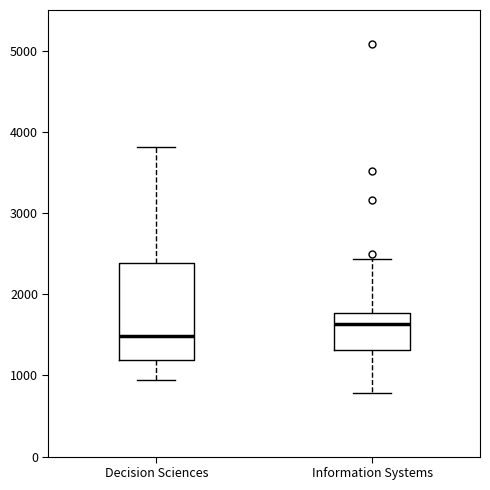

Which box is the tallest, from its lower edge to its upper edge?

Decision Sciences